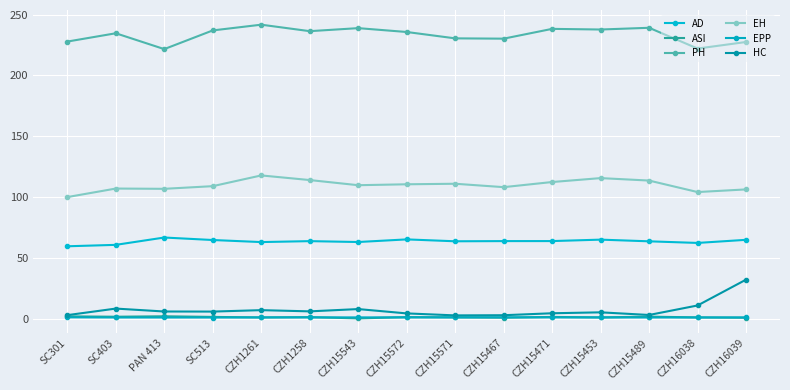

What is the difference between the highest and lowest values at CZH16038?

221.1